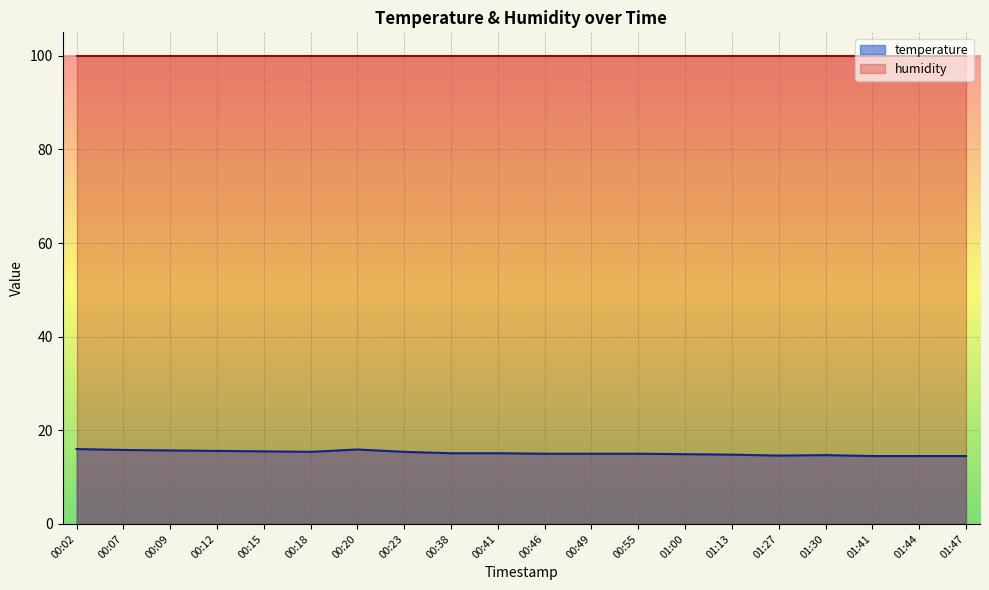

Reading left to right, transcribe all the data shown in this chart.

16.0	15.8	15.7	15.6	15.5	15.4	15.9	15.4	15.1	15.1	15.0	15.0	15.0	14.9	14.8	14.6	14.7	14.5	14.5	14.5